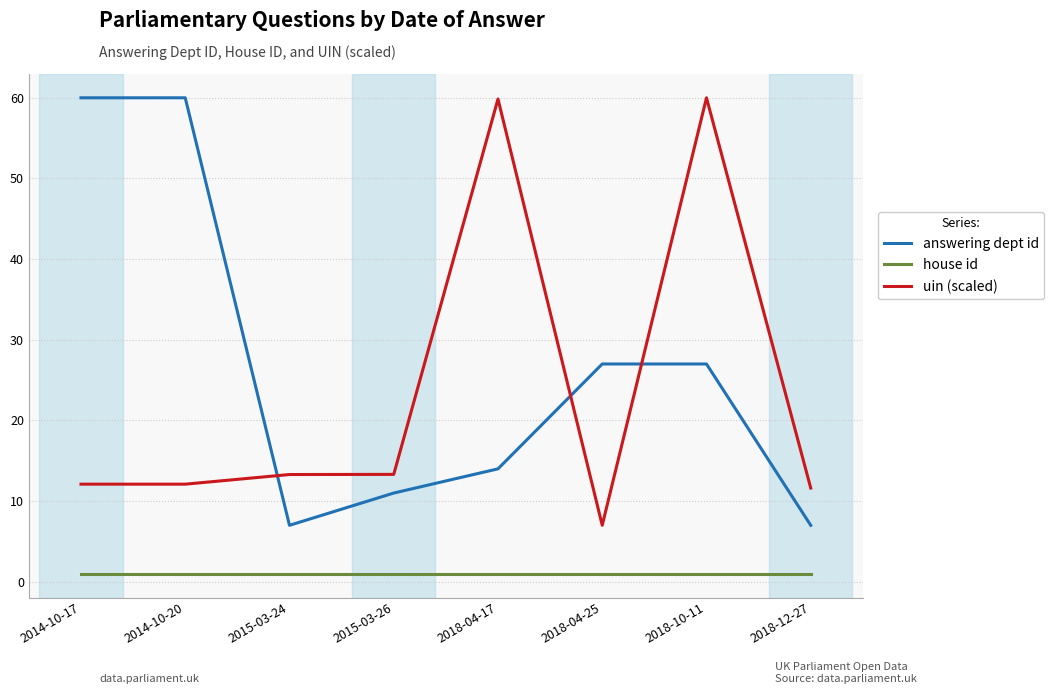

What is the difference between the maximum and minimum values in the answering dept id series?

53.0